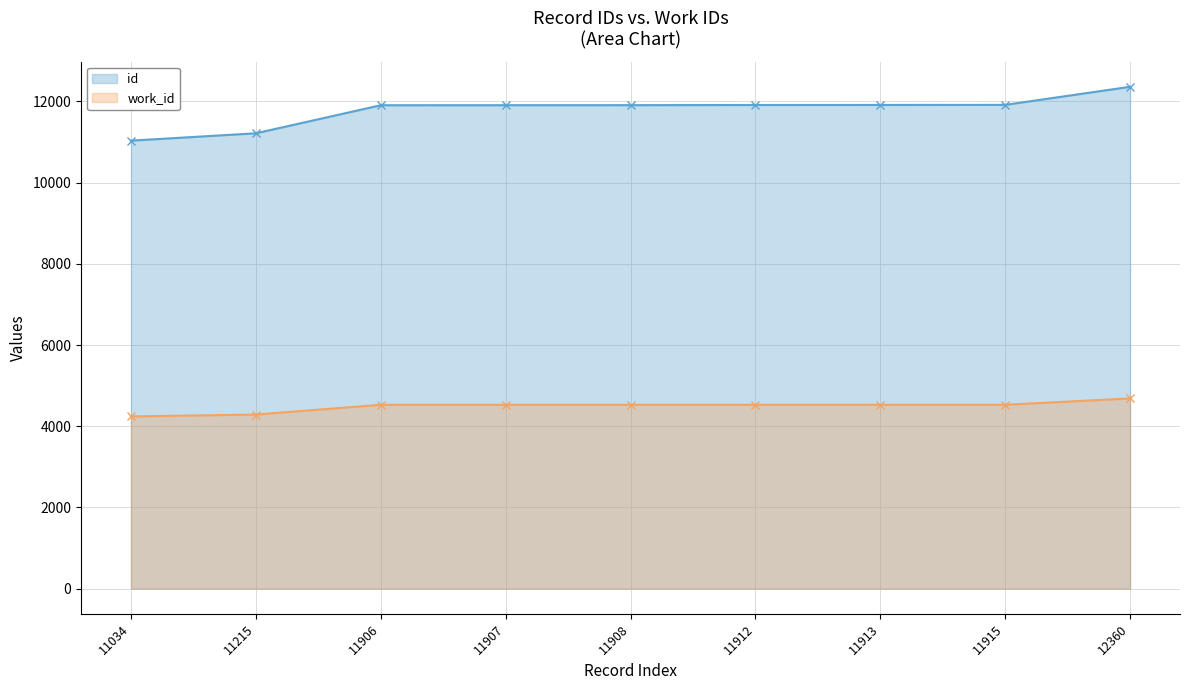

Where does the id series first go above 11908?

11912